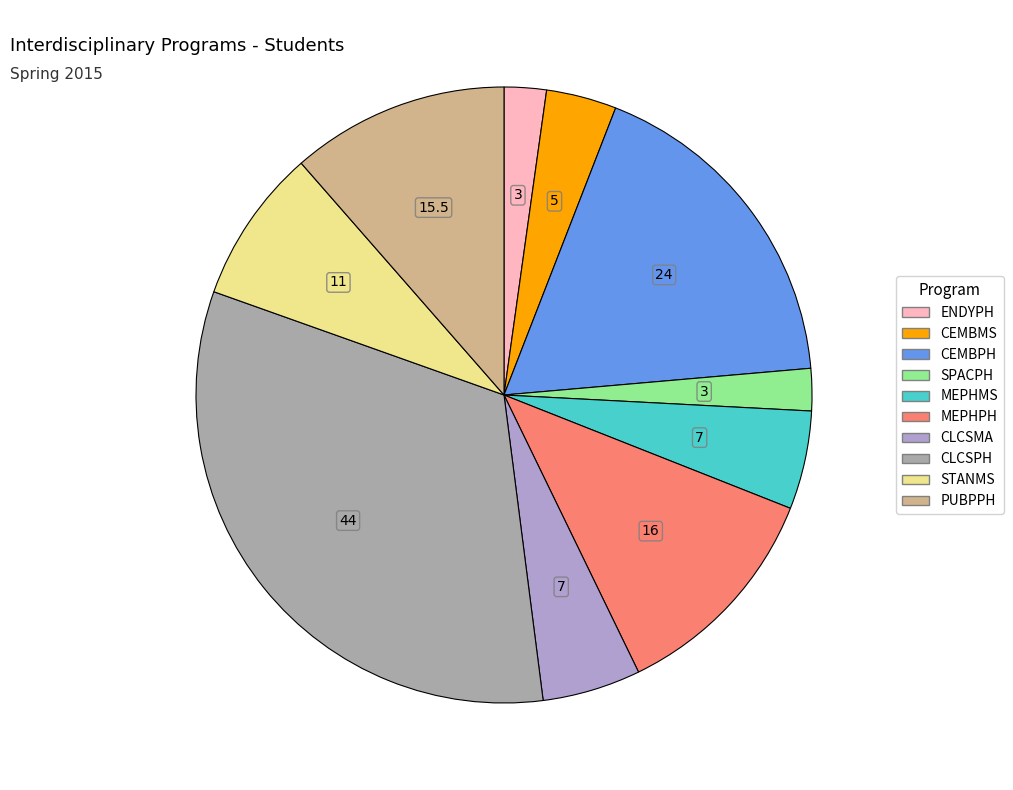

Does CEMBMS account for over 50% of the chart?

No